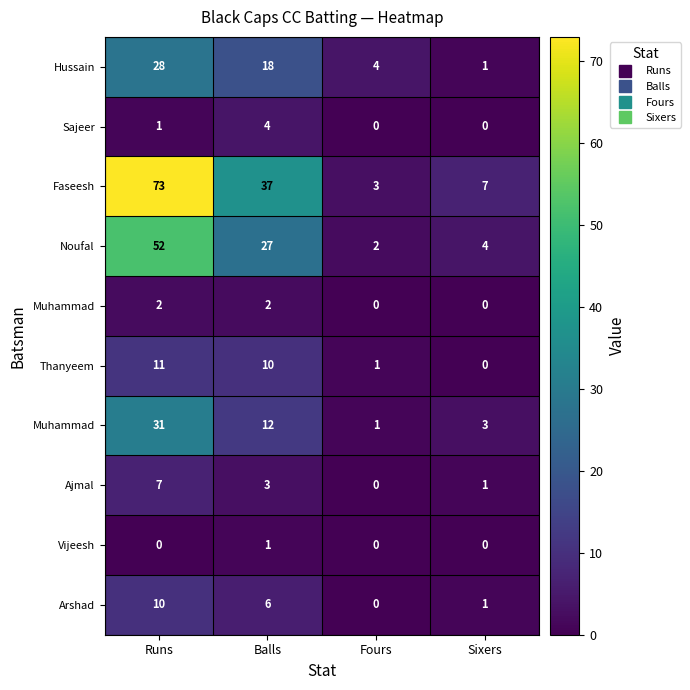

What is the total value across all series at Runs?

215